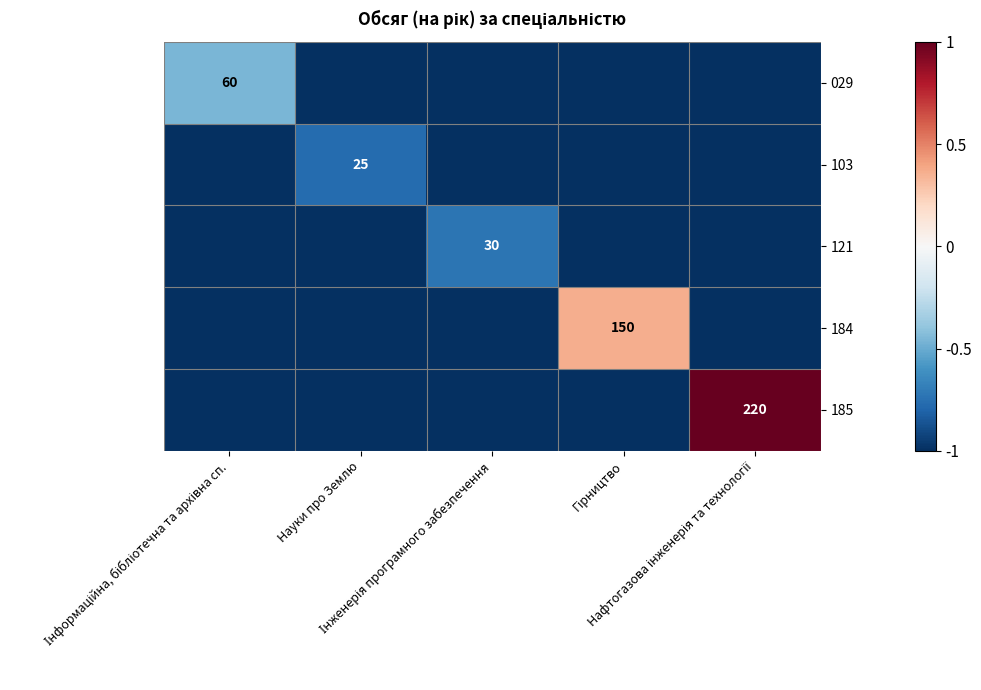

How many 103 values are between -1 and 0?

5